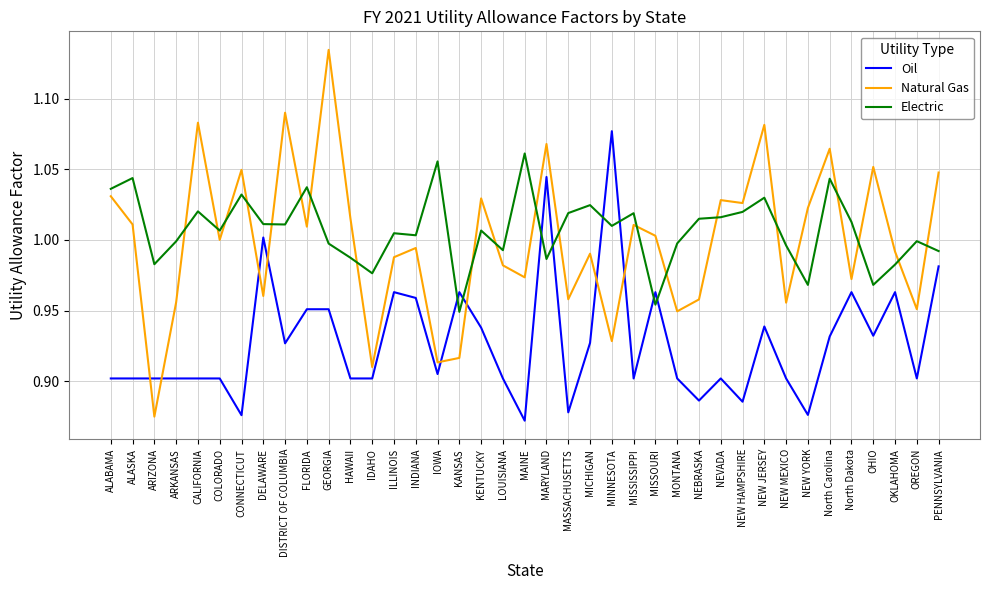

True or false: Oil has more than 1 points higher than both neighbors.

True